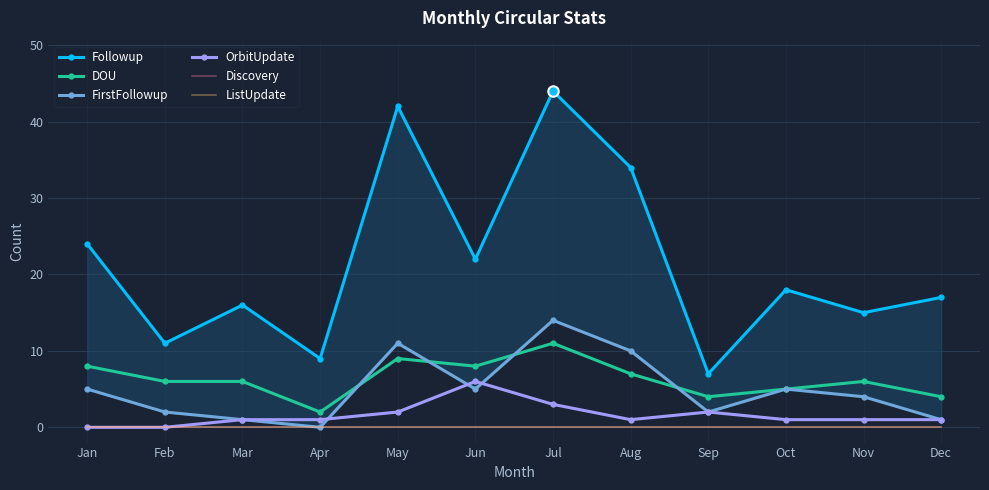

The value of Followup at Mar is 16. True or false?

True